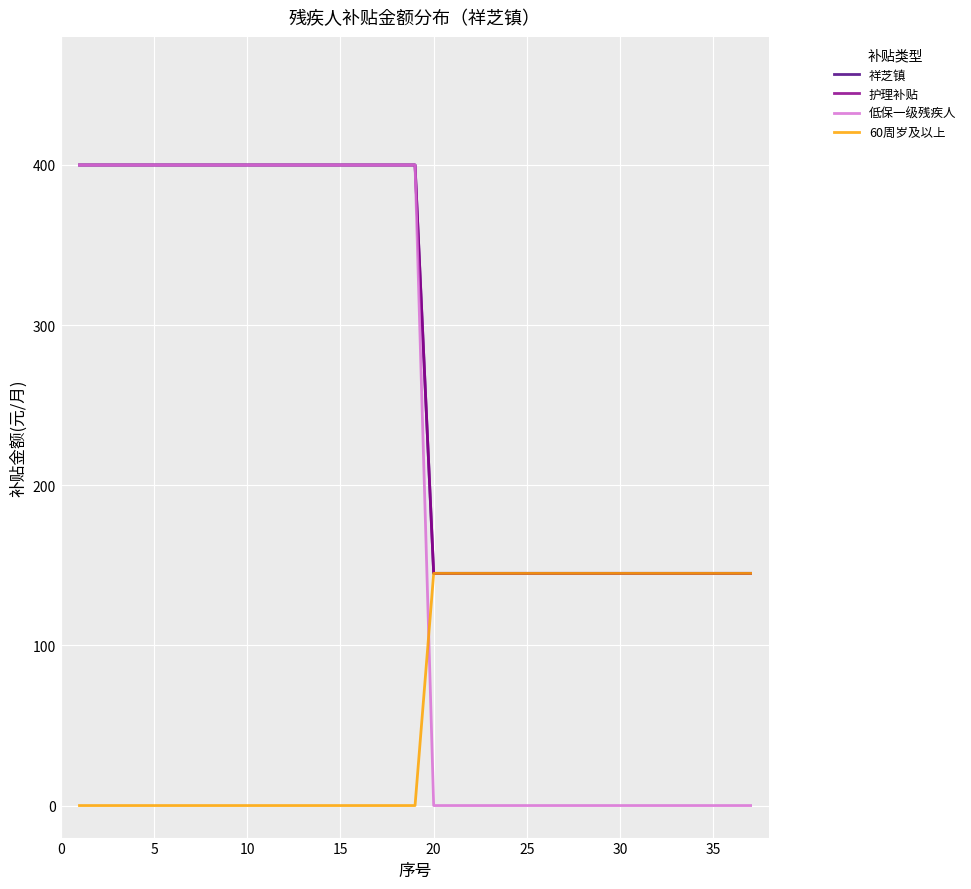

True or false: 低保一级残疾人 and 护理补贴 intersect in this chart.

False